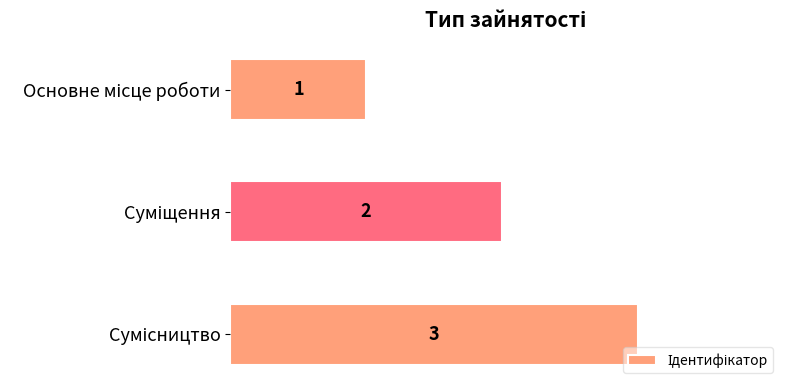

What is the value of the 2nd bar from the top?

2